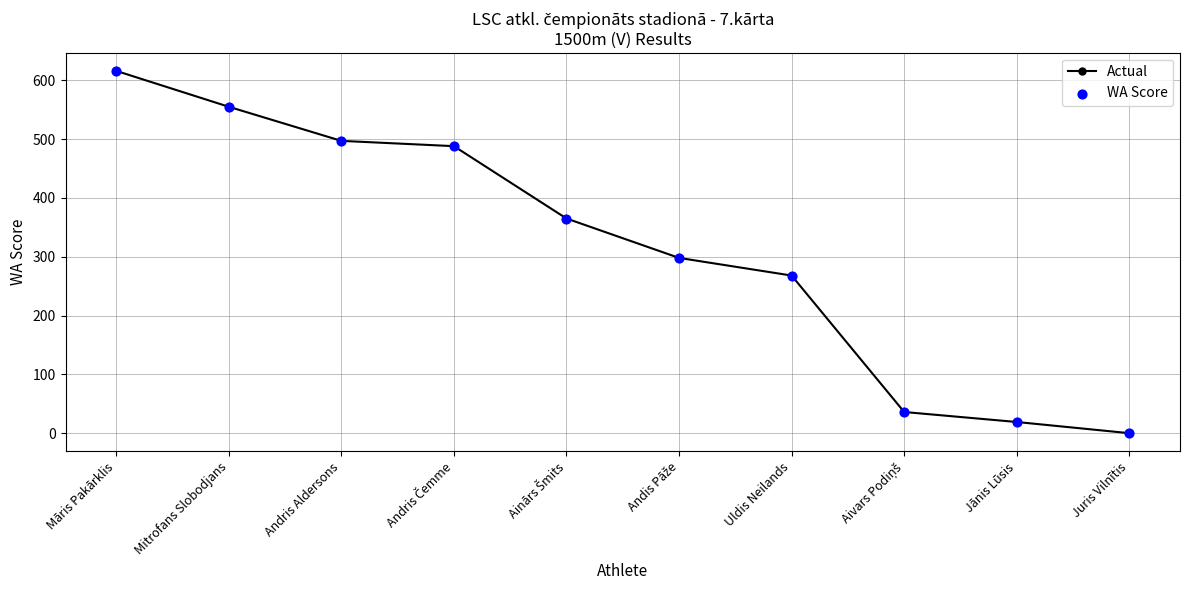

Which has a higher value, Mitrofans Slobodjans or Jānis Lūsis?

Mitrofans Slobodjans